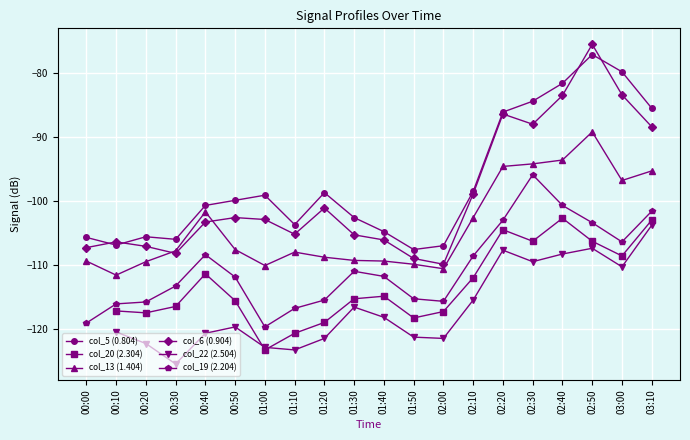

The value of col_6 (0.904) at 03:10 is -32.8. True or false?

False